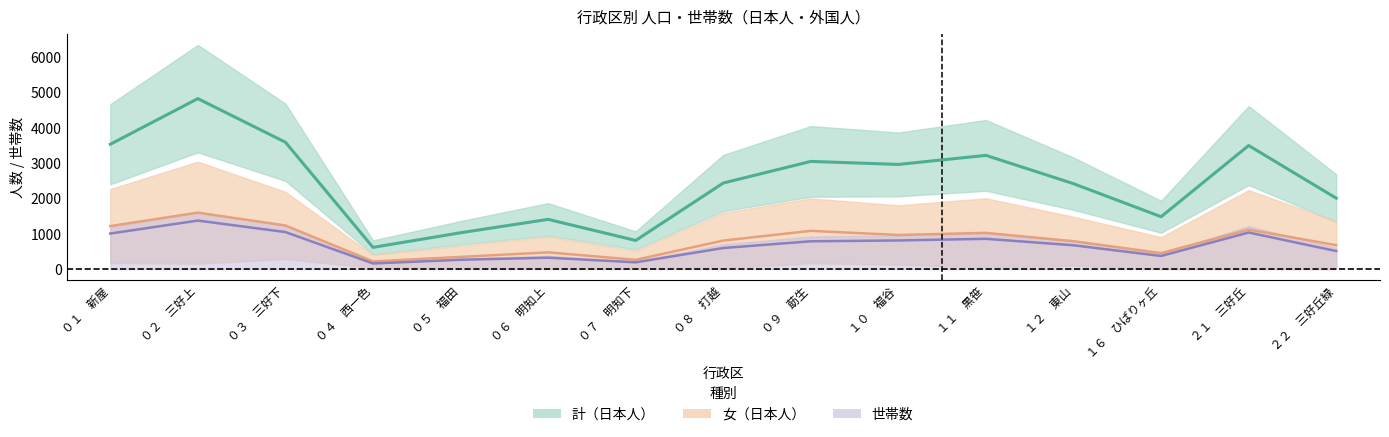

The value of 女（日本人）_line at ０６　明知上 is 841.0. True or false?

False